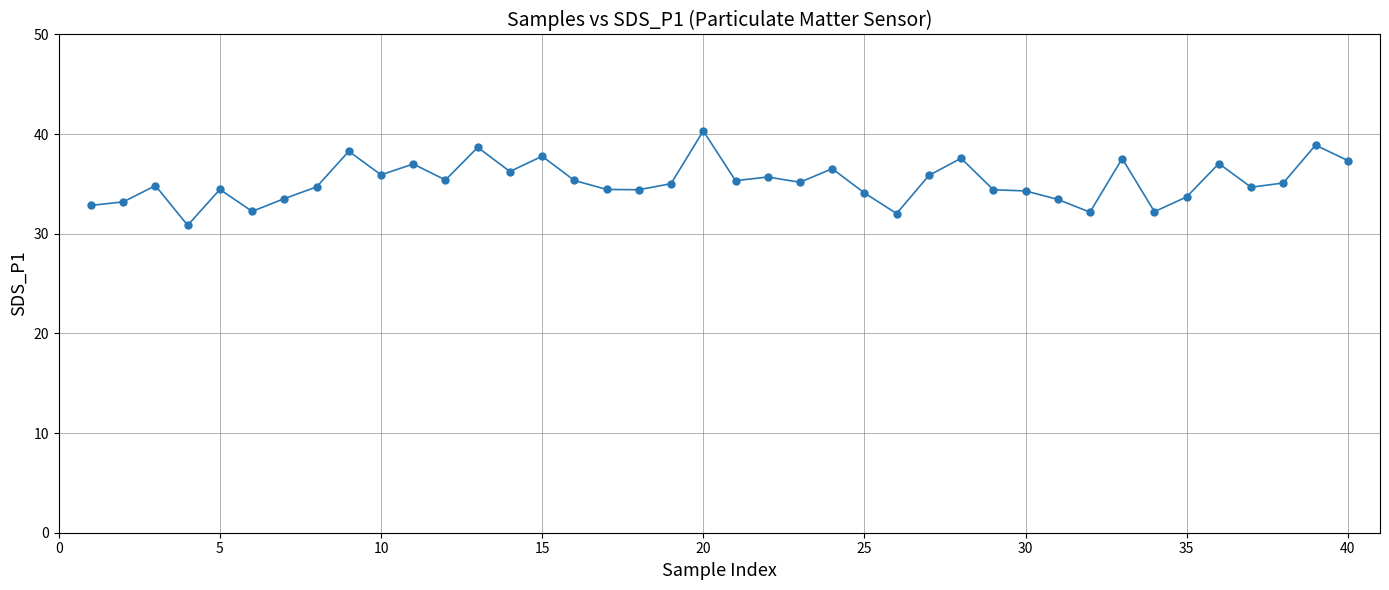

What is the difference between the second highest and second lowest values?

6.9